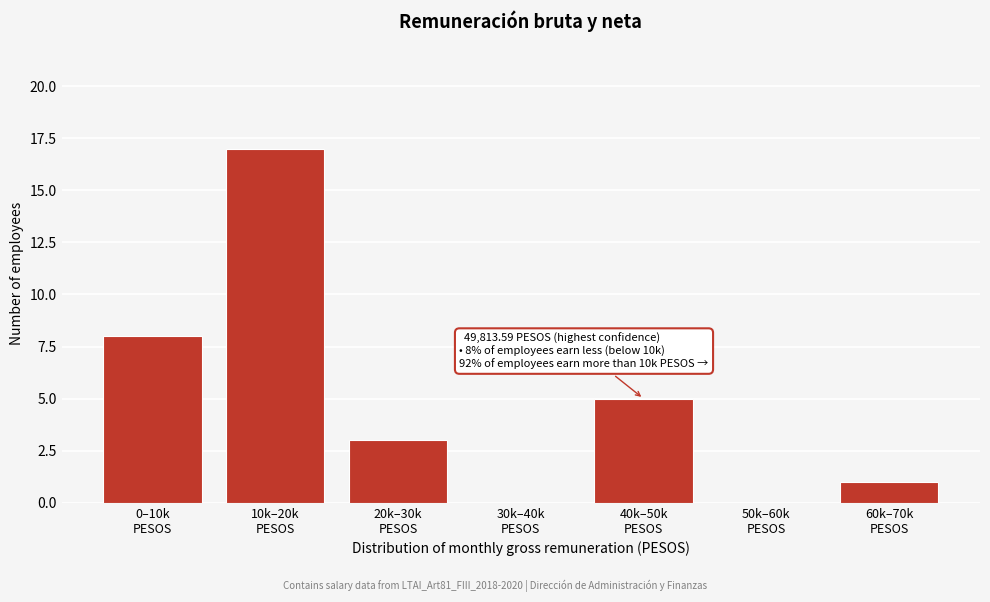

What is the sum of all values?

34